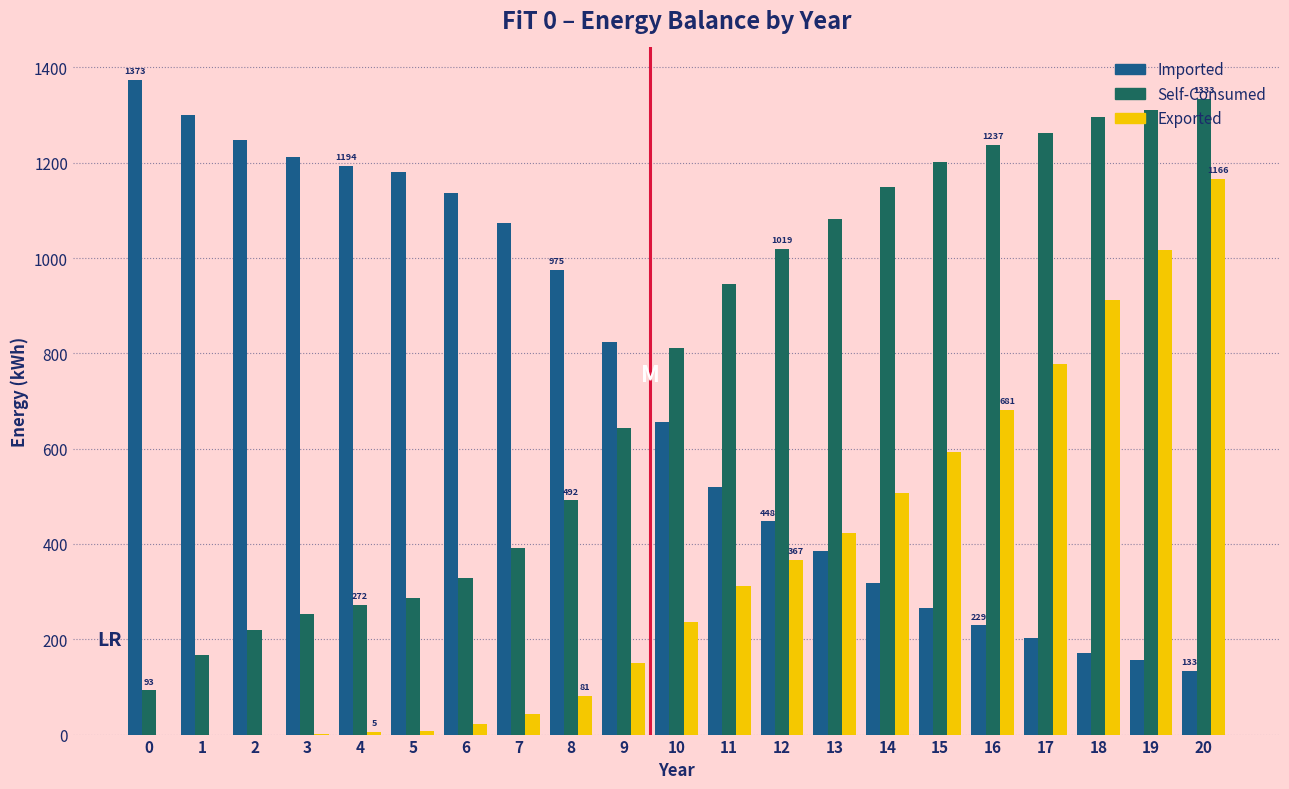

How many categories are shown in the chart?

21